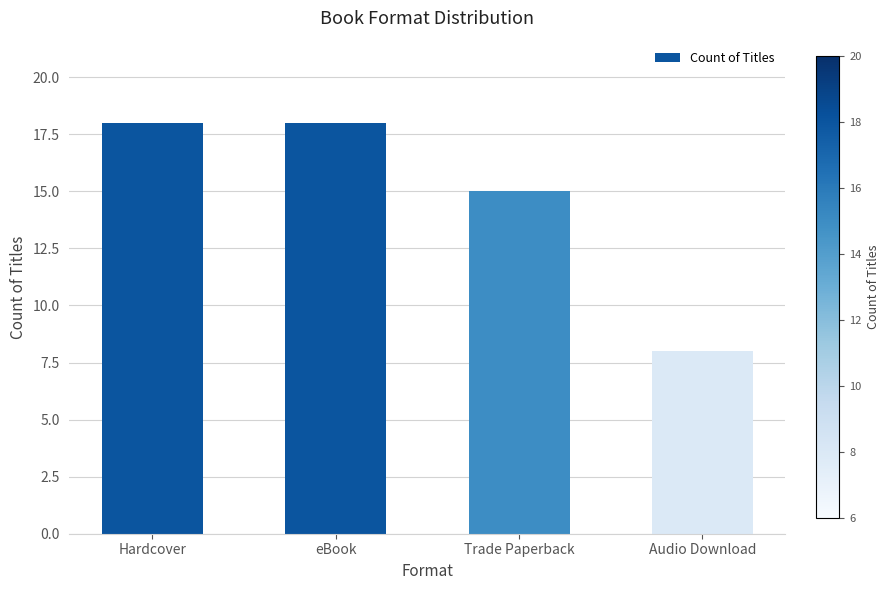

Are the bars grouped side by side (vs. stacked)?

No